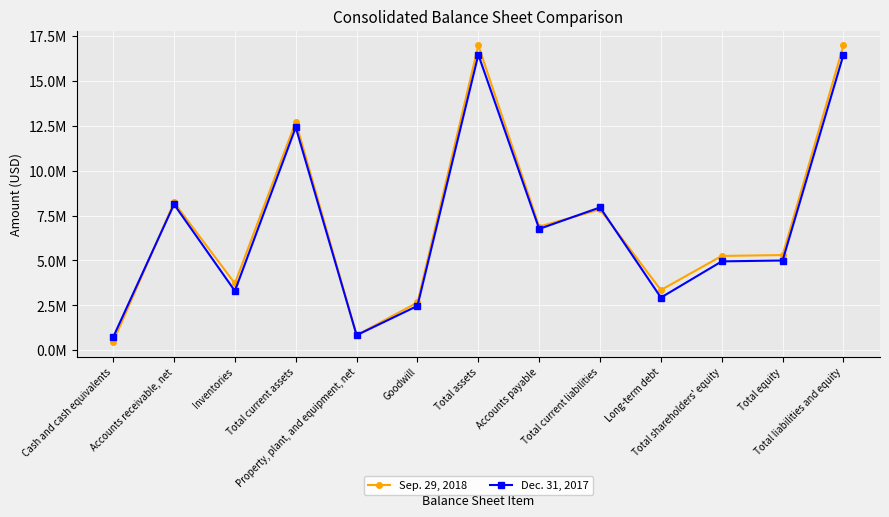

Where does the Sep. 29, 2018 series first go above 5302042?

Accounts receivable, net